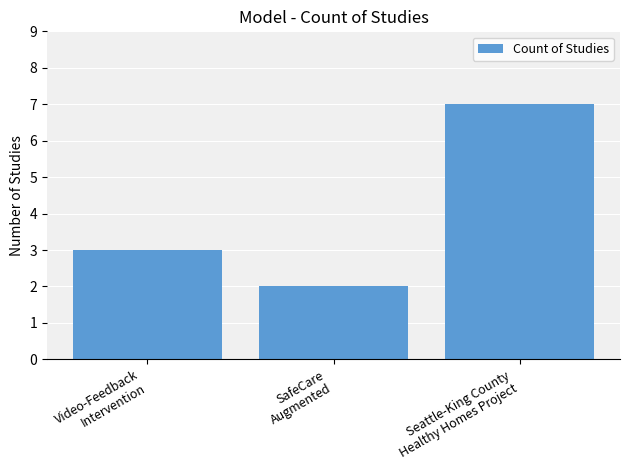

Reading left to right, list all the values displayed in this chart.

Video-Feedback
Intervention=3	SafeCare
Augmented=2	Seattle-King County
Healthy Homes Project=7